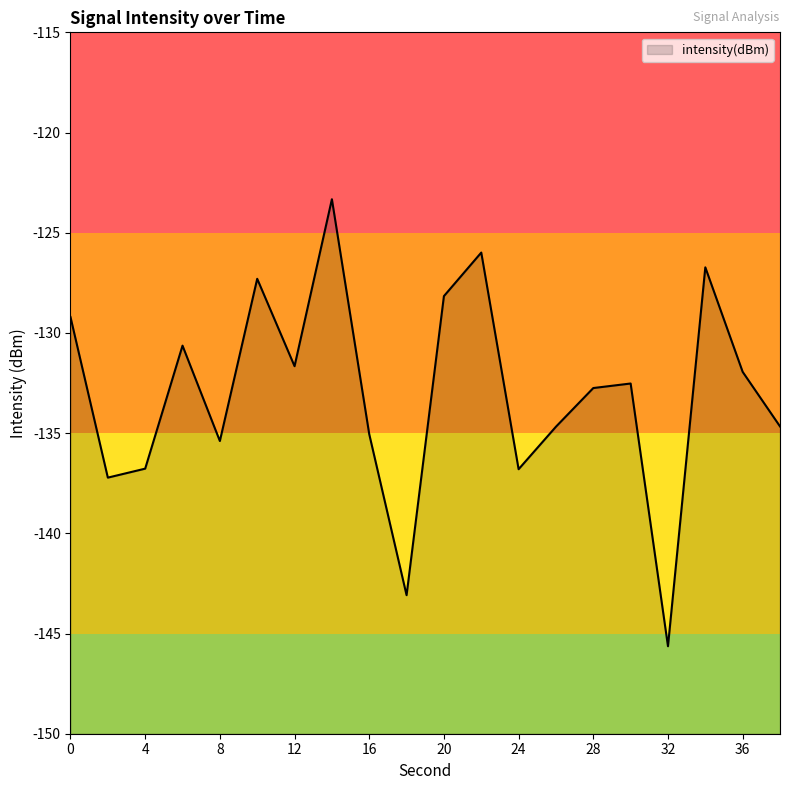

Reading left to right, transcribe all the data shown in this chart.

0=-129.2	2=-137.2	4=-136.8	6=-130.6	8=-135.4	10=-127.3	12=-131.7	14=-123.3	16=-135.1	18=-143.1	20=-128.2	22=-126.0	24=-136.8	26=-134.7	28=-132.8	30=-132.5	32=-145.6	34=-126.7	36=-131.9	38=-134.7